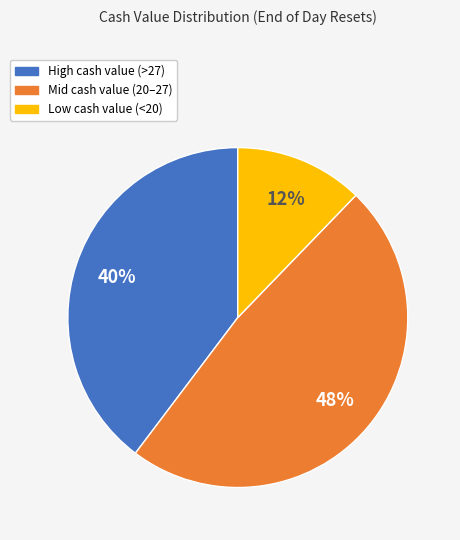

Does any single category account for the majority?

No